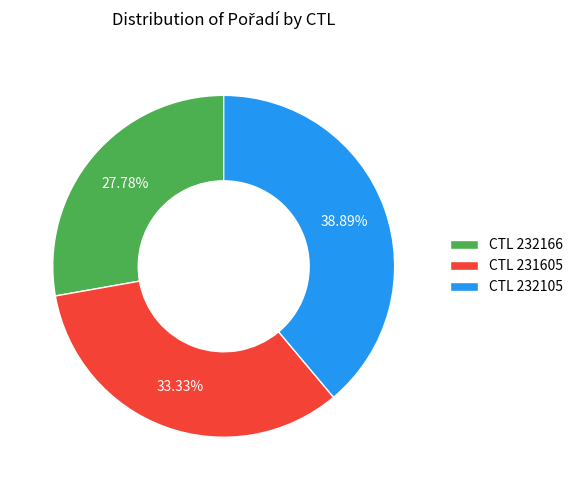

What is the smallest slice in the pie chart?

CTL 232166